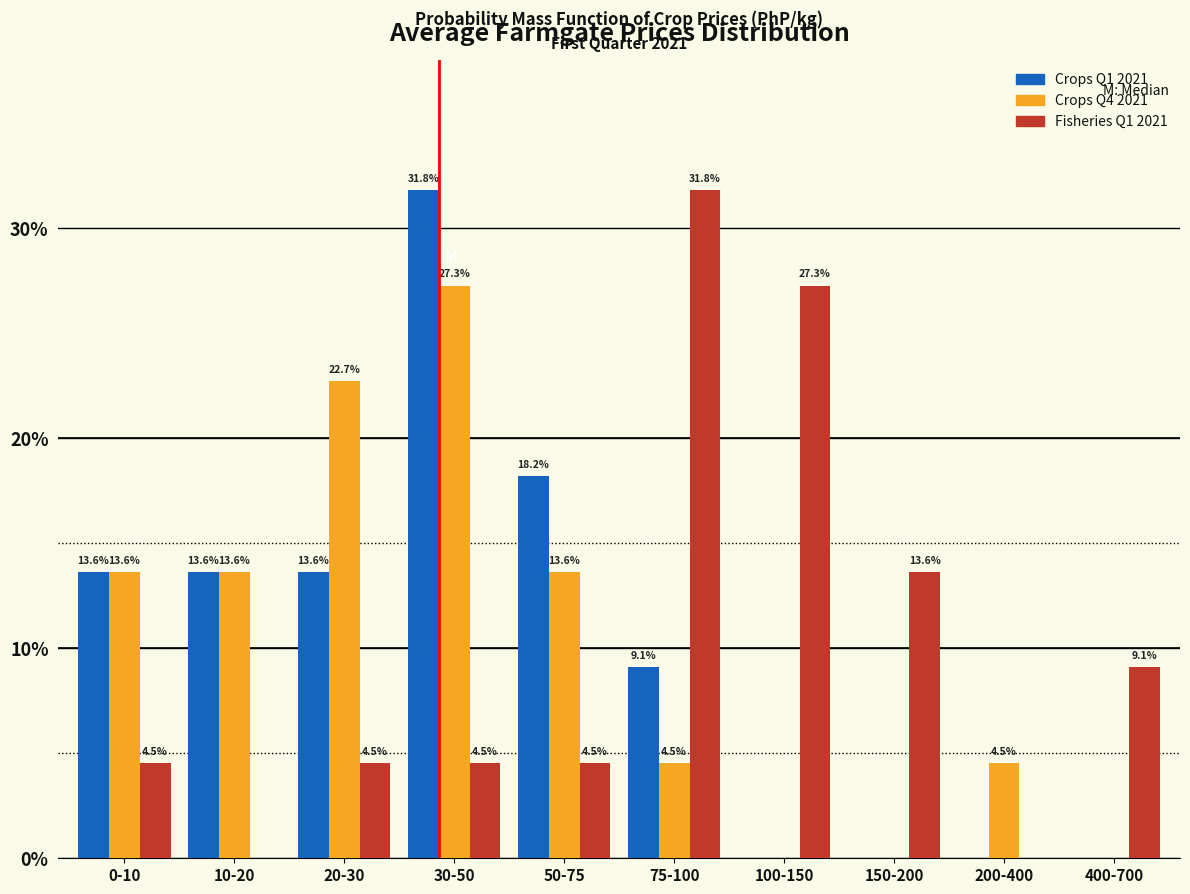

Reading left to right, transcribe all the data shown in this chart.

Crops Q1 2021: 0-10=13.6	10-20=13.6	20-30=13.6	30-50=31.8	50-75=18.2	75-100=9.1	100-150=0.0	150-200=0.0	200-400=0.0	400-700=0.0
Crops Q4 2021: 0-10=13.6	10-20=13.6	20-30=22.7	30-50=27.3	50-75=13.6	75-100=4.5	100-150=0.0	150-200=0.0	200-400=4.5	400-700=0.0
Fisheries Q1 2021: 0-10=4.5	10-20=0.0	20-30=4.5	30-50=4.5	50-75=4.5	75-100=31.8	100-150=27.3	150-200=13.6	200-400=0.0	400-700=9.1